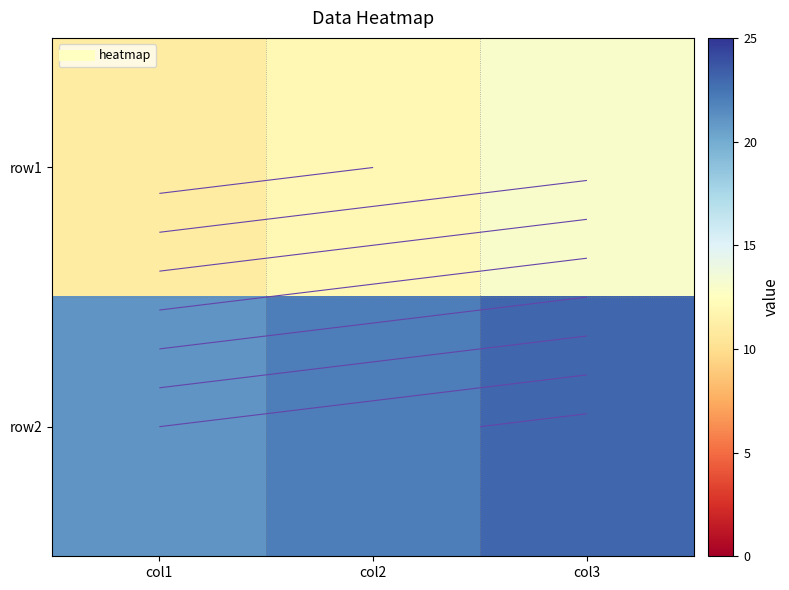

What is the difference between the maximum and minimum values in the row2 series?

2